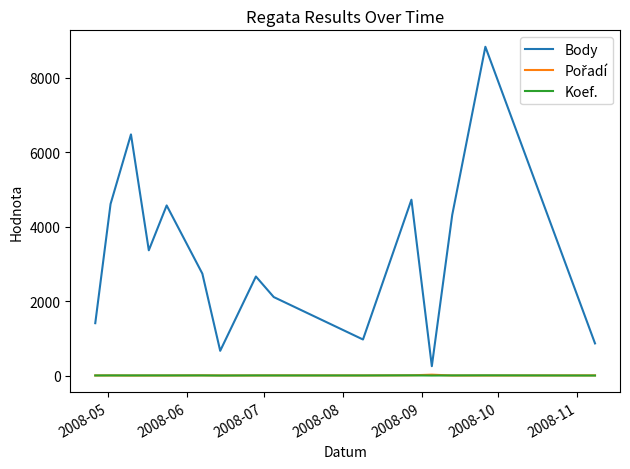

Which series has the largest total across all categories?

Body